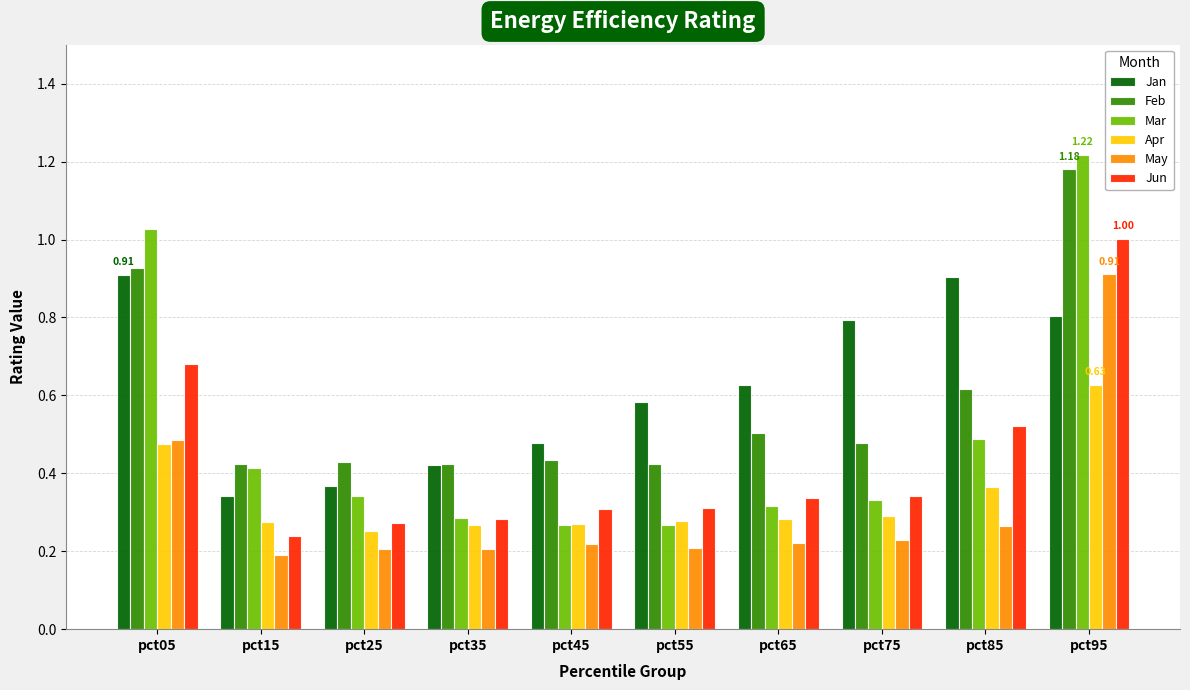

The Feb series shows 0.3 at pct65. True or false?

False